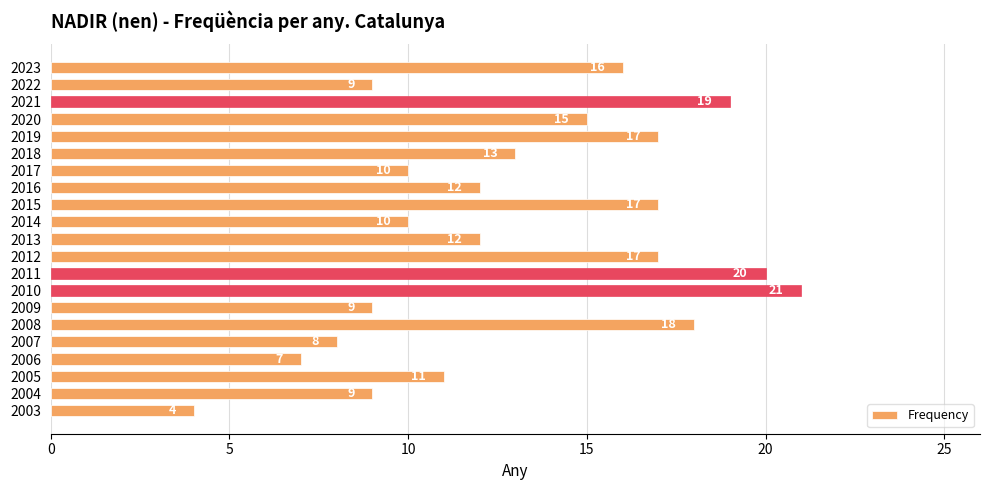

Is it true that the value at 2015 is 8?

False